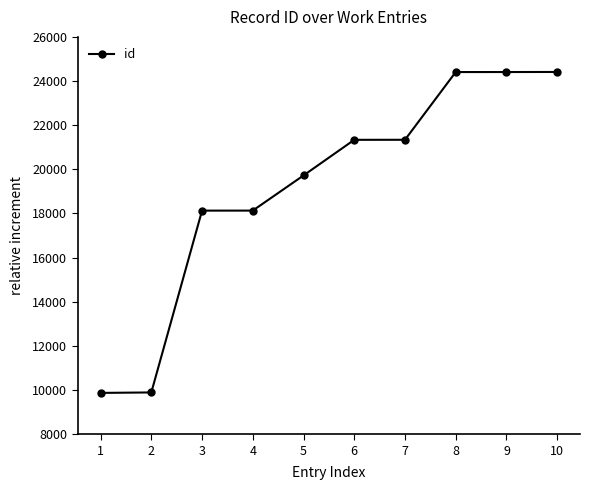

What is the sum of all values?

191653